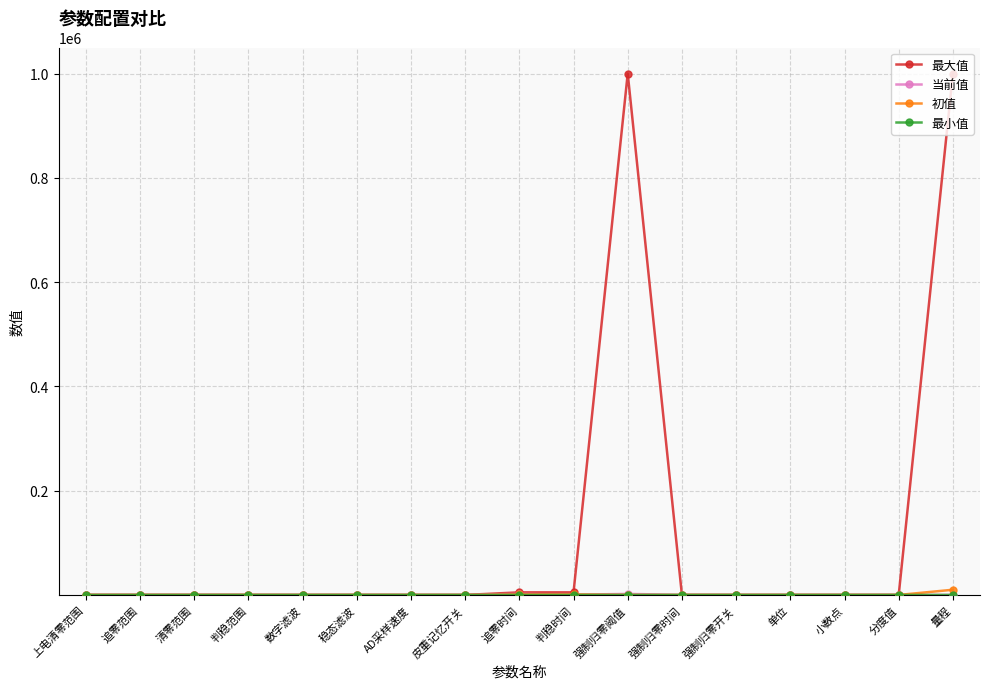

Which series has the largest total across all categories?

最大值